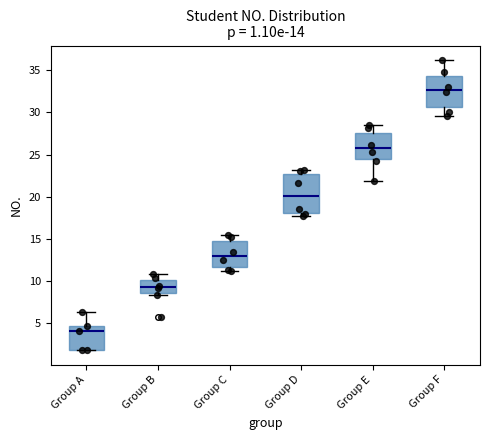

Comparing the boxes themselves (not the whiskers), which one is the tallest?

Group D